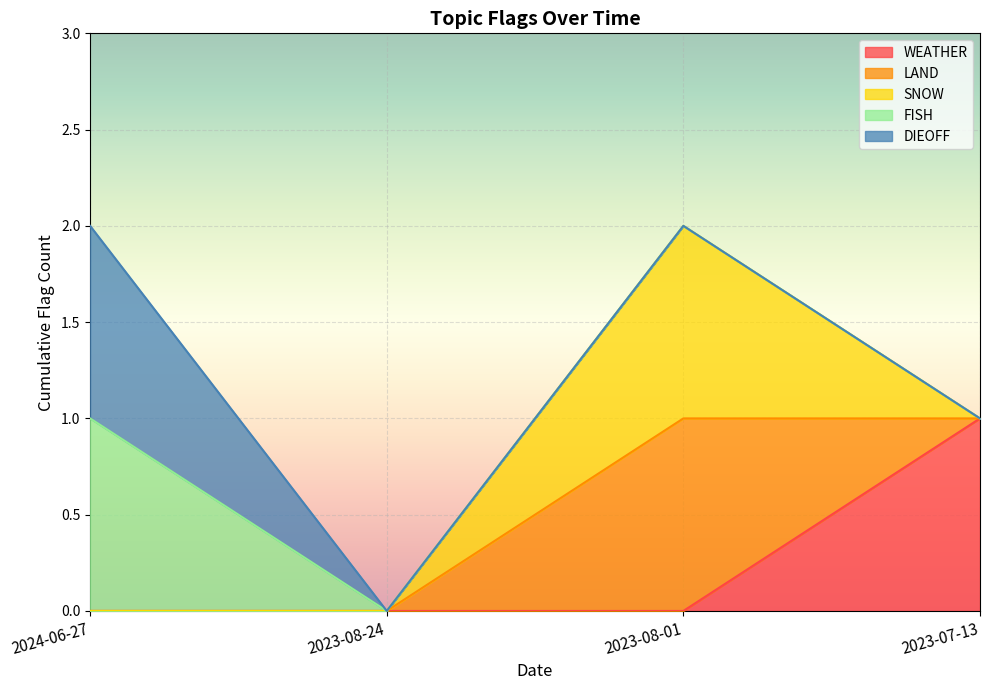

What is the difference between the maximum and minimum values in the SNOW series?

1